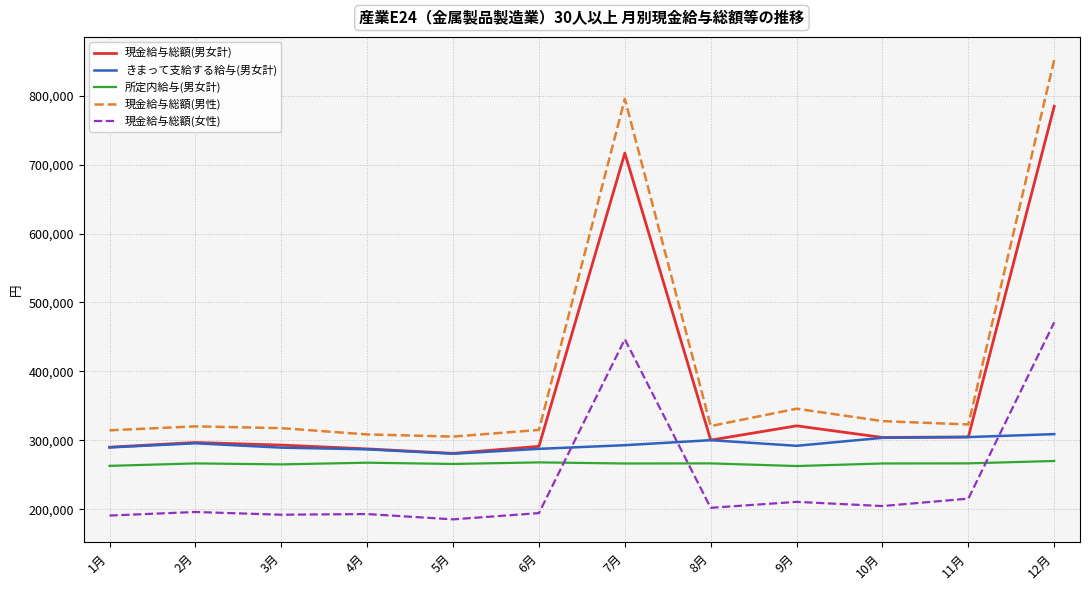

The 所定内給与(男女計) series shows 266506 at 8月. True or false?

True